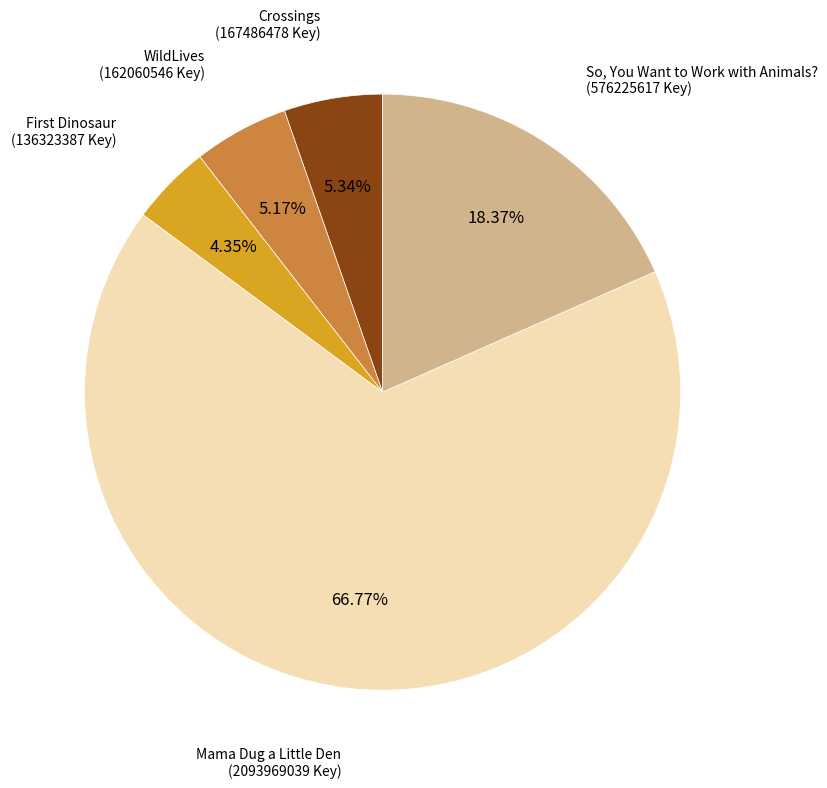

To the nearest percent, what is the combined percentage of Crossings and WildLives?

11%